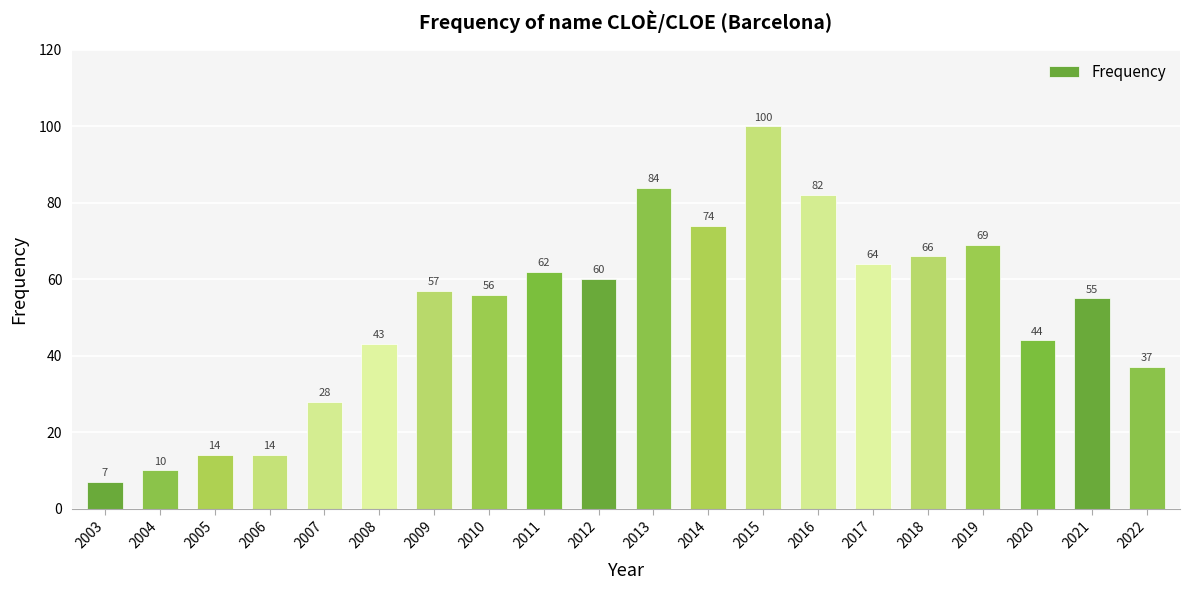

Which has a higher value, 2006 or 2015?

2015